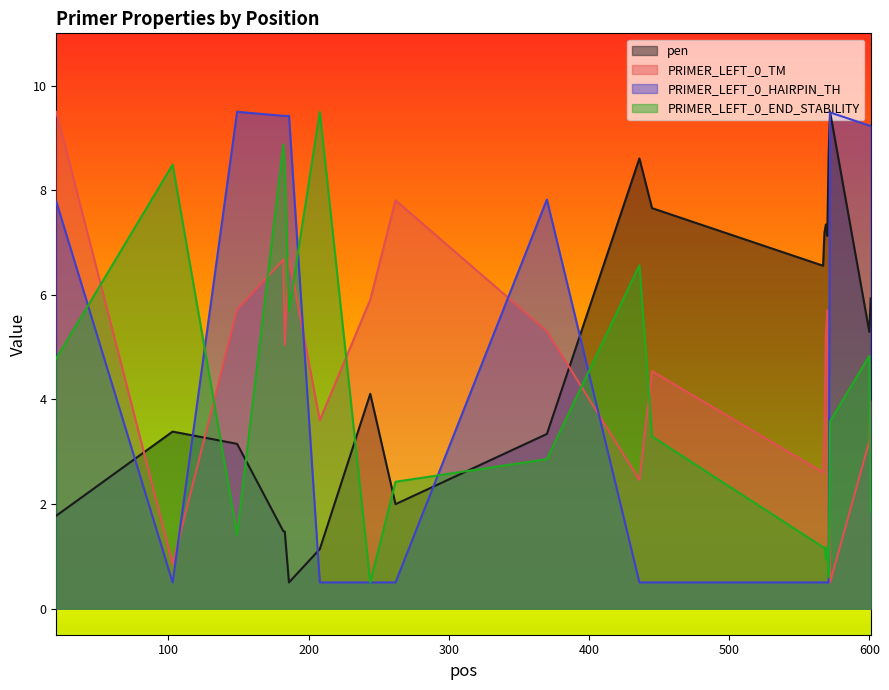

Reading right to left, extract all data points from this chart.

pen: 5.9	5.3	9.5	8.7	7.1	7.3	7.2	6.6	7.7	8.6	3.3	2.0	4.1	1.1	0.5	1.5	1.5	3.2	3.4	1.8
PRIMER_LEFT_0_TM: 4.0	3.2	0.5	2.3	5.7	5.2	3.4	2.6	4.5	2.5	5.3	7.8	5.9	3.6	6.7	5.0	6.7	5.7	0.9	9.5
PRIMER_LEFT_0_HAIRPIN_TH: 9.2	9.2	9.5	0.5	0.5	0.5	0.5	0.5	0.5	0.5	7.8	0.5	0.5	0.5	9.4	9.4	9.4	9.5	0.5	7.8
PRIMER_LEFT_0_END_STABILITY: 1.8	4.8	3.6	0.6	1.2	0.9	1.2	1.2	3.3	6.6	2.9	2.4	0.5	9.5	5.7	8.4	8.9	1.4	8.5	4.8